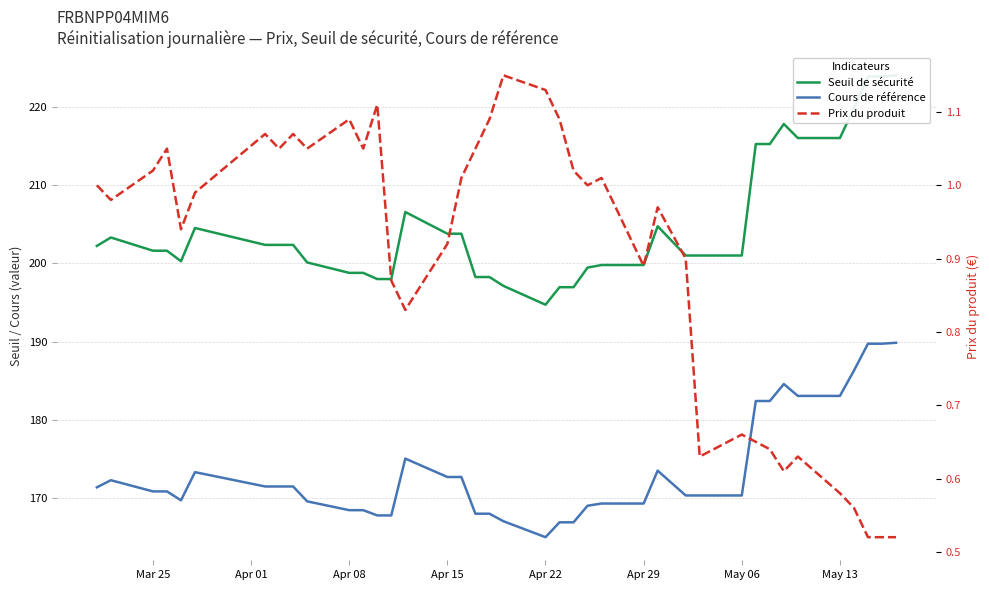

What is the smallest value displayed?

0.5